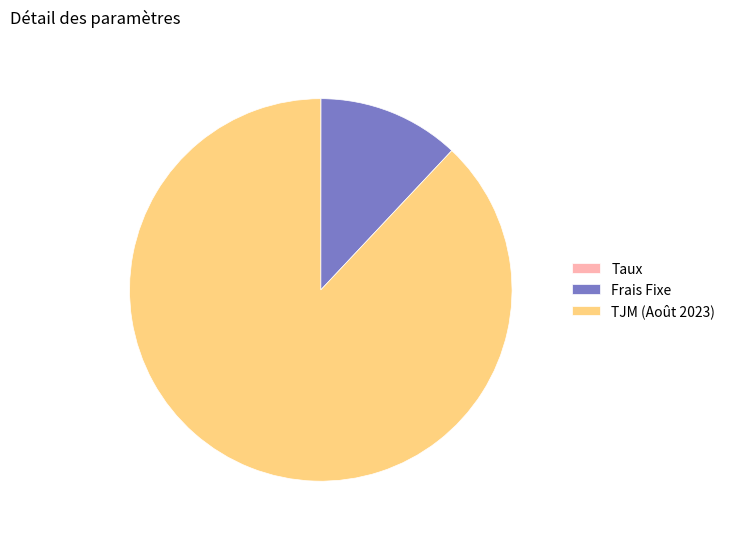

Which category accounts for the majority?

TJM (Août 2023)